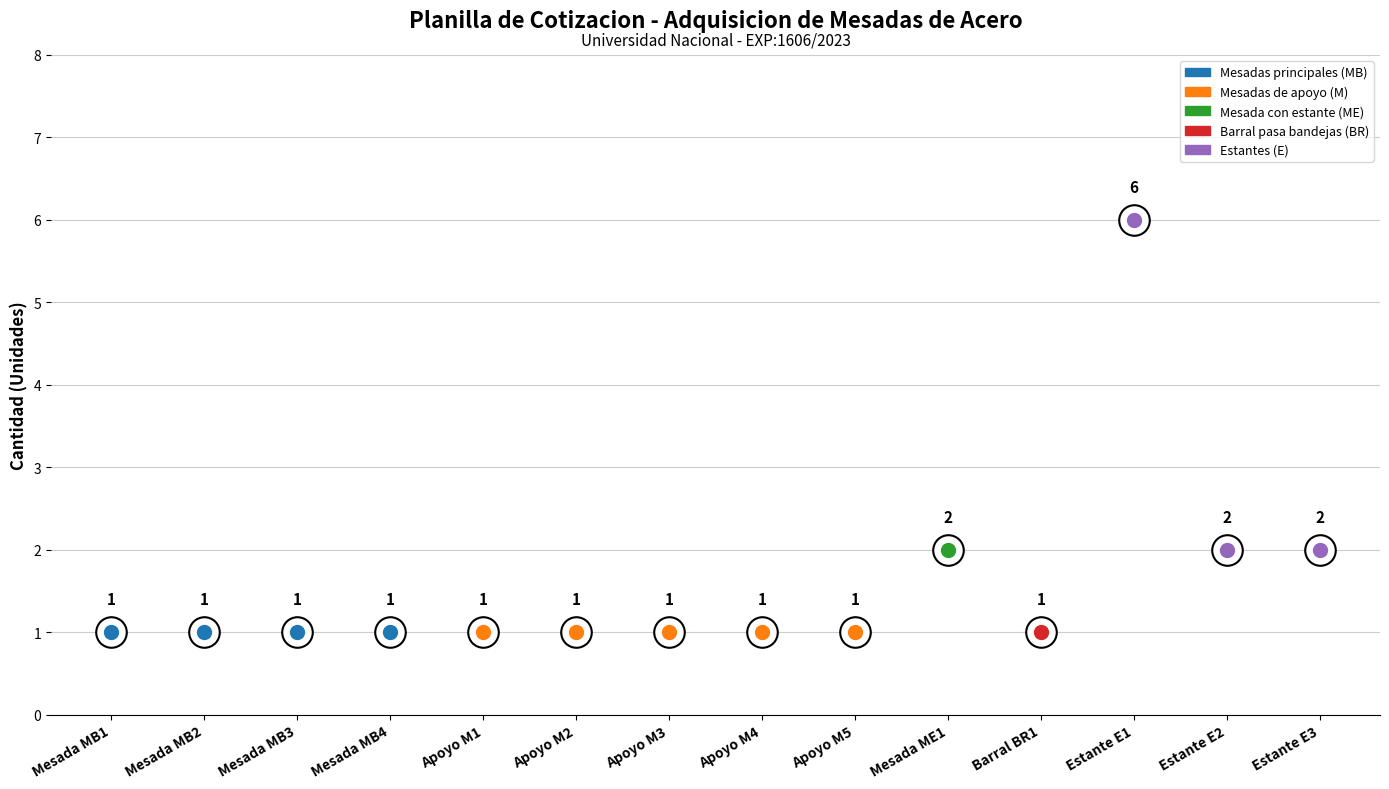

What is the sum of all values?

22